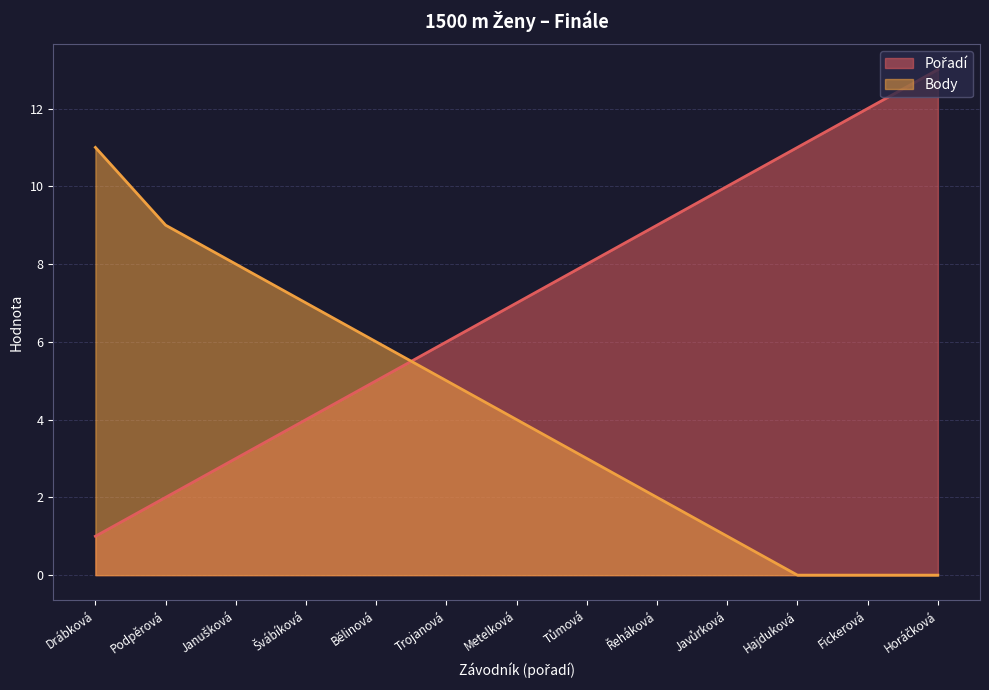

Reading right to left, extract all data points from this chart.

Pořadí: Horáčková=13	Fickerová=12	Hajduková=11	Javůrková=10	Řeháková=9	Tůmová=8	Metelková=7	Trojanová=6	Bělinová=5	Švábíková=4	Janušková=3	Podpěrová=2	Drábková=1
Body: Horáčková=0	Fickerová=0	Hajduková=0	Javůrková=1	Řeháková=2	Tůmová=3	Metelková=4	Trojanová=5	Bělinová=6	Švábíková=7	Janušková=8	Podpěrová=9	Drábková=11